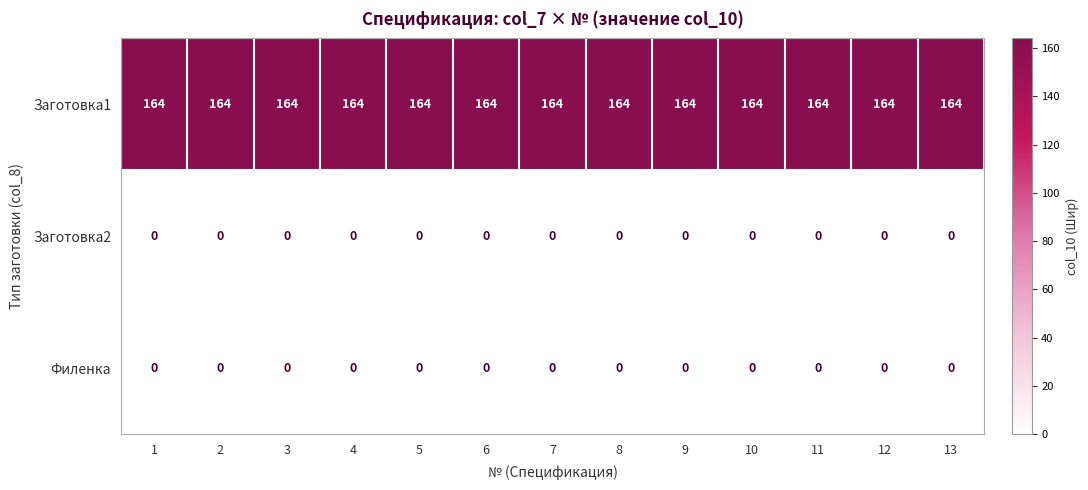

Is the value of Заготовка1 at 9 greater than the value of Заготовка2 at 7?

Yes